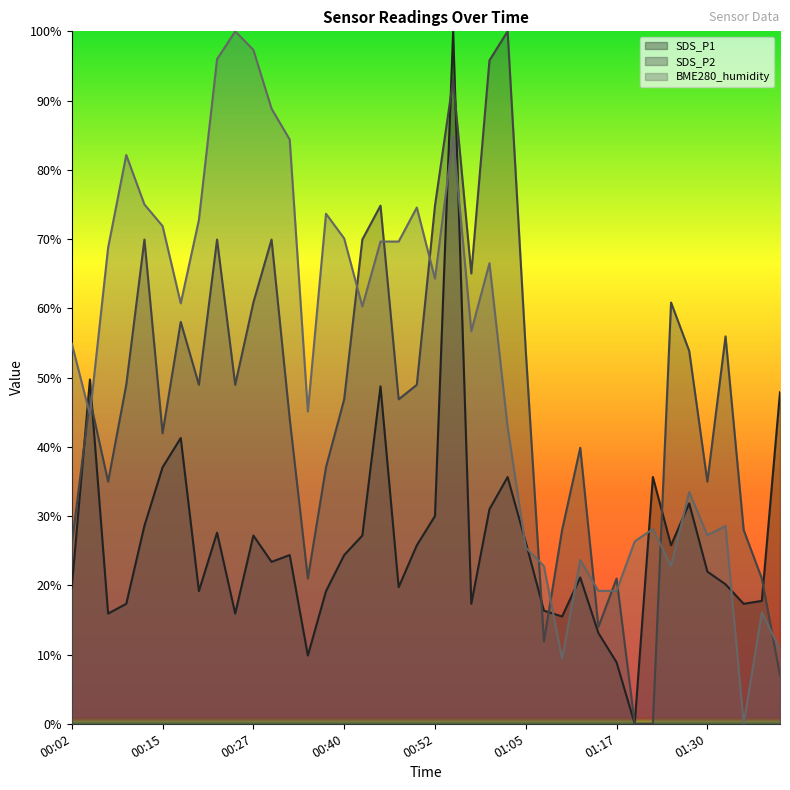

Reading right to left, transcribe all the data shown in this chart.

SDS_P1: 01:40=47.9	01:37=17.7	01:35=17.3	01:33=20.1	01:30=22.0	01:27=31.8	01:25=25.8	01:23=35.6	01:20=0.0	01:17=8.9	01:15=13.1	01:12=21.1	01:10=15.5	01:07=16.3	01:05=26.2	01:02=35.6	01:00=31.0	00:57=17.3	00:55=100.0	00:52=30.0	00:50=25.8	00:47=19.7	00:45=48.7	00:42=27.2	00:40=24.4	00:37=19.2	00:35=9.9	00:32=24.4	00:30=23.4	00:27=27.2	00:25=15.9	00:22=27.6	00:20=19.2	00:17=41.3	00:15=37.0	00:12=28.6	00:10=17.3	00:07=15.9	00:05=49.7	00:02=19.7
SDS_P2: 01:40=7.0	01:37=21.0	01:35=28.0	01:33=55.9	01:30=35.0	01:27=53.8	01:25=60.8	01:23=0.0	01:20=0.0	01:17=21.0	01:15=14.0	01:12=39.9	01:10=28.0	01:07=11.9	01:05=53.8	01:02=100.0	01:00=95.8	00:57=65.0	00:55=93.0	00:52=74.8	00:50=49.0	00:47=46.9	00:45=74.8	00:42=69.9	00:40=46.9	00:37=37.1	00:35=21.0	00:32=44.1	00:30=69.9	00:27=60.8	00:25=49.0	00:22=69.9	00:20=49.0	00:17=58.0	00:15=42.0	00:12=69.9	00:10=49.0	00:07=35.0	00:05=46.9	00:02=25.9
BME280_humidity: 01:40=10.7	01:37=16.1	01:35=0.0	01:33=28.6	01:30=27.2	01:27=33.5	01:25=22.8	01:23=28.1	01:20=26.3	01:17=19.2	01:15=19.2	01:12=23.7	01:10=9.4	01:07=22.8	01:05=25.4	01:02=42.9	01:00=66.5	00:57=56.7	00:55=84.8	00:52=64.3	00:50=74.6	00:47=69.6	00:45=69.6	00:42=60.3	00:40=70.1	00:37=73.7	00:35=45.1	00:32=84.4	00:30=88.8	00:27=97.3	00:25=100.0	00:22=96.0	00:20=72.8	00:17=60.7	00:15=71.9	00:12=75.0	00:10=82.1	00:07=68.7	00:05=44.6	00:02=54.9